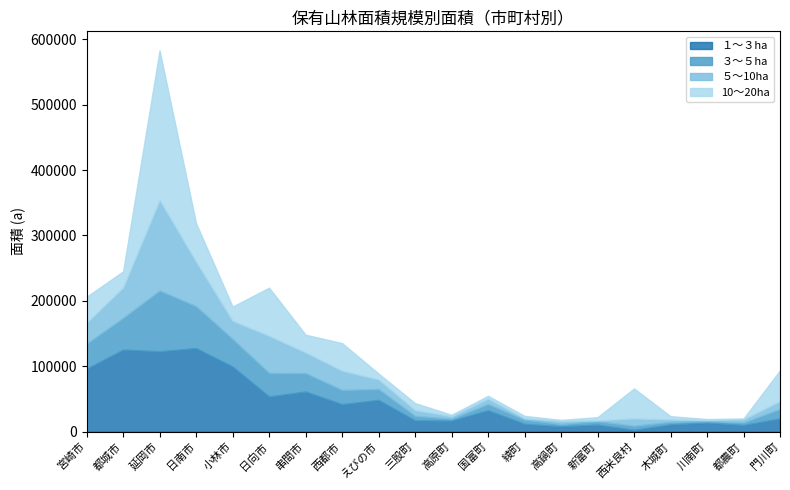

At which category is the sum across all series the highest?

延岡市